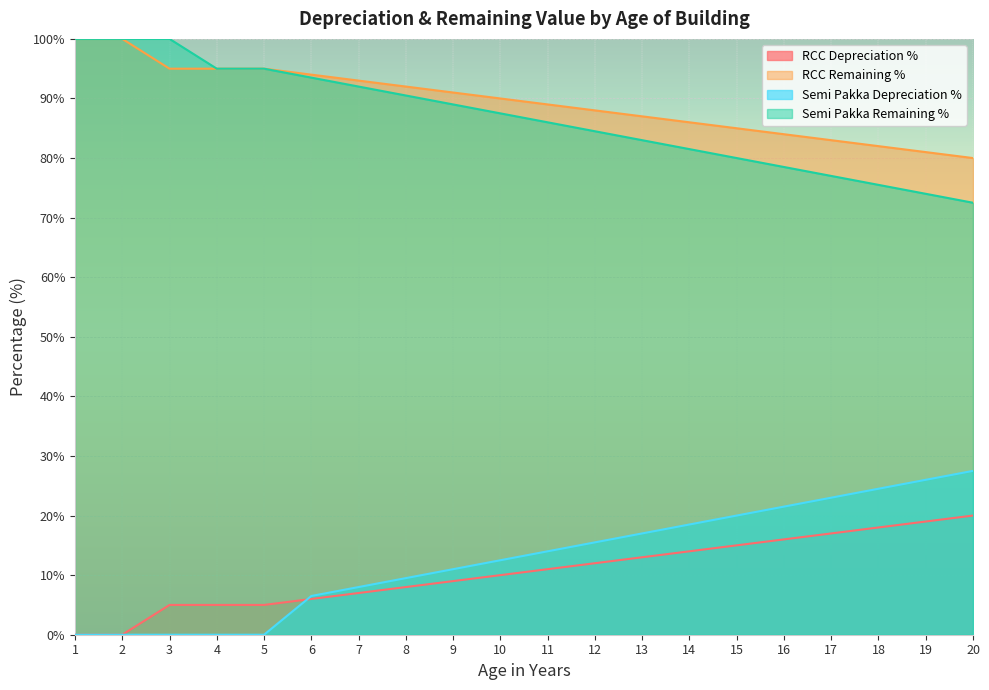

What is the sum of the RCC Depreciation % values at 19 and 13?

32.0